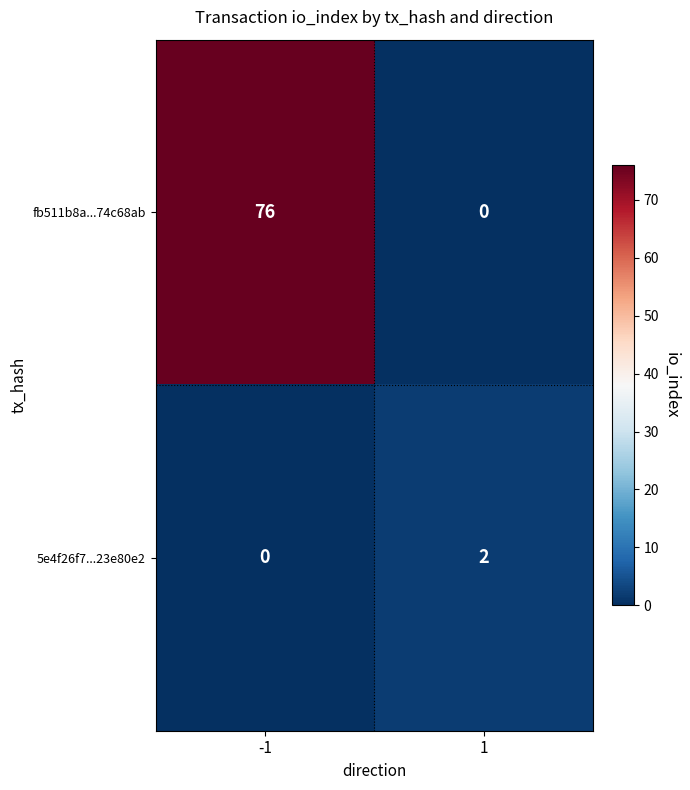

Which series has the widest spread of values?

fb511b8a...74c68ab